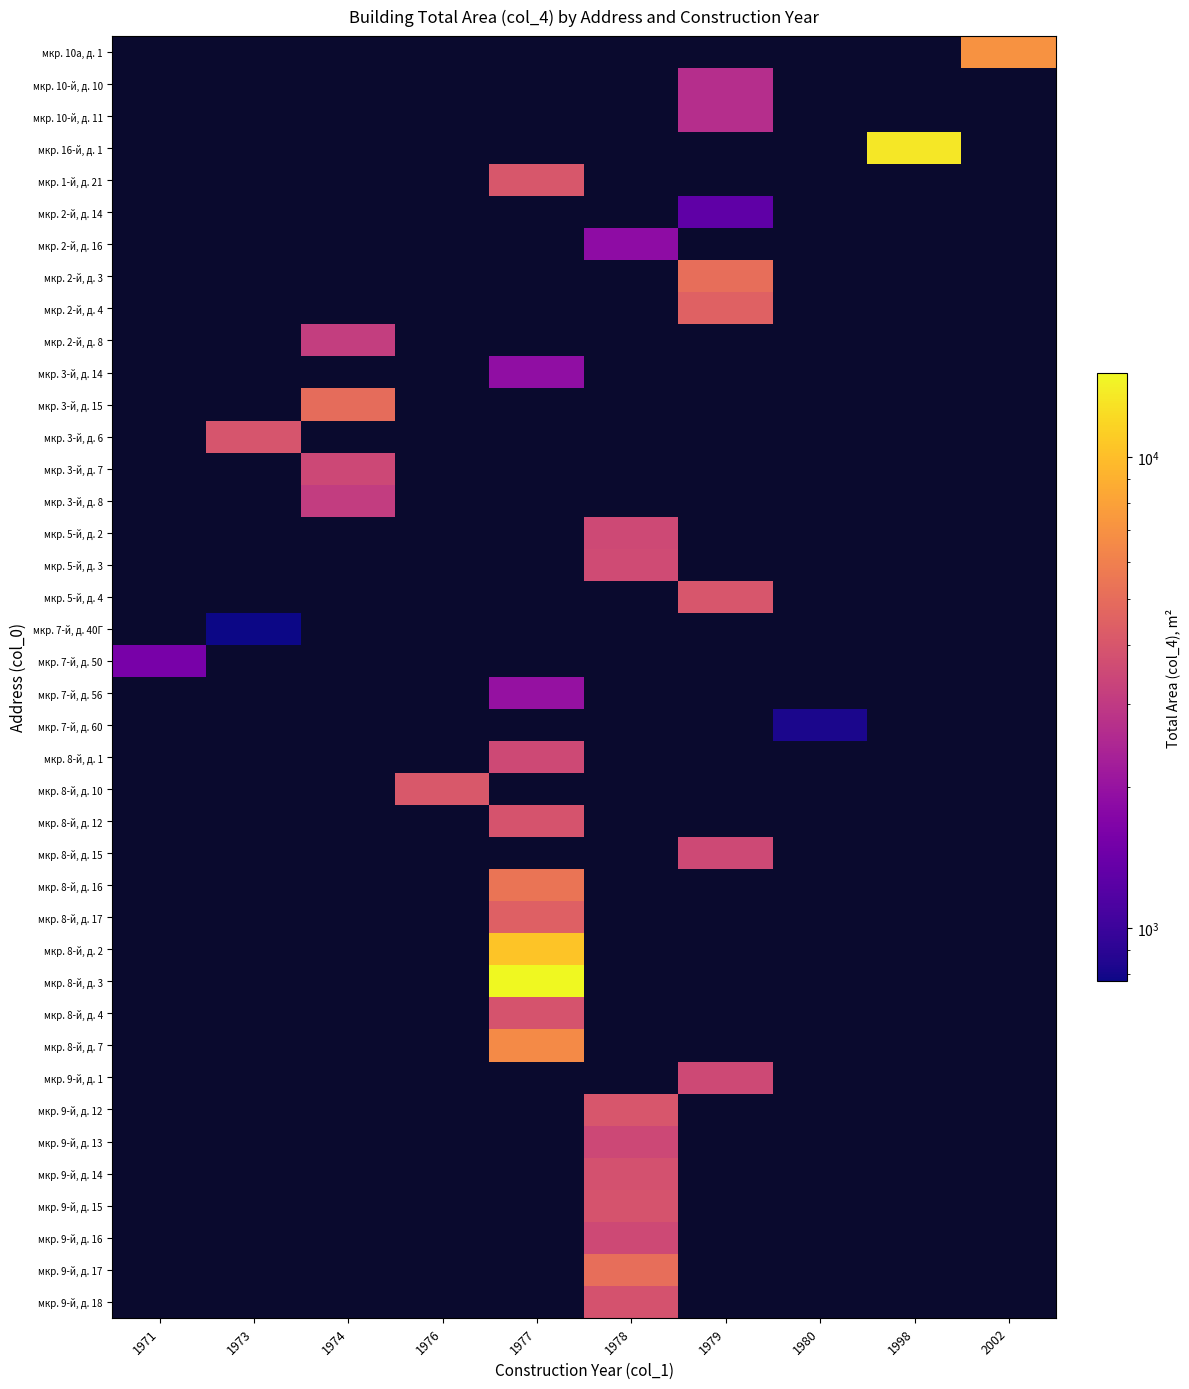

What is the smallest value displayed?

771.8